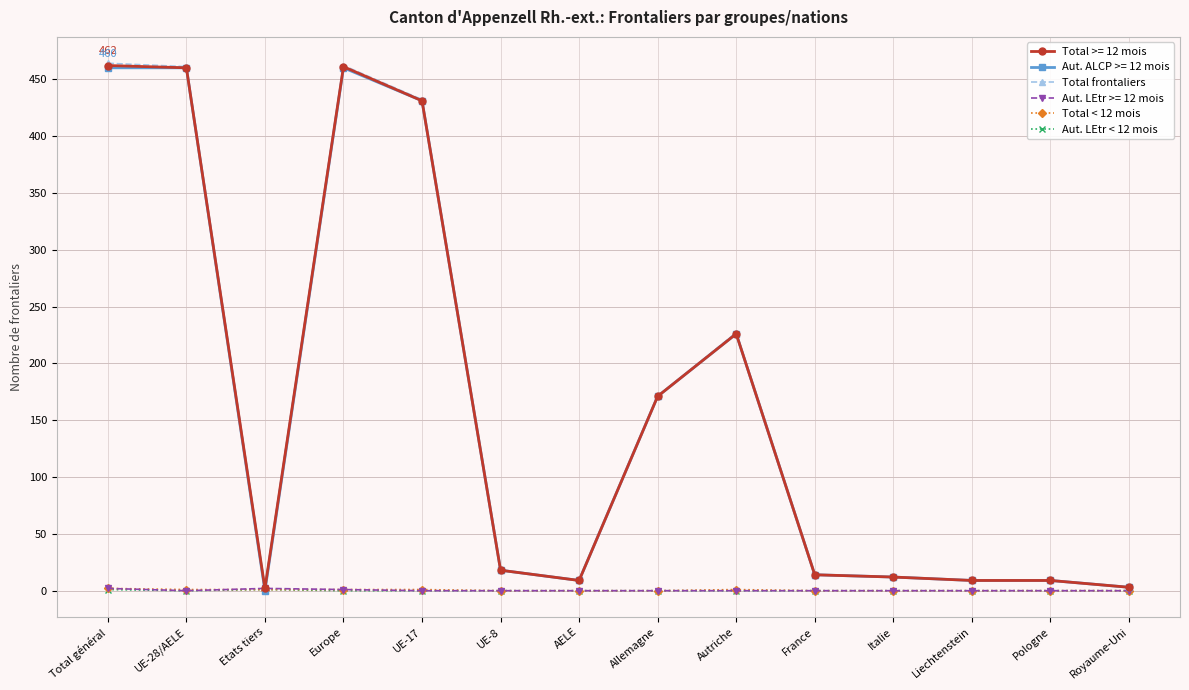

What is the label of the 7th point from the right?

Allemagne